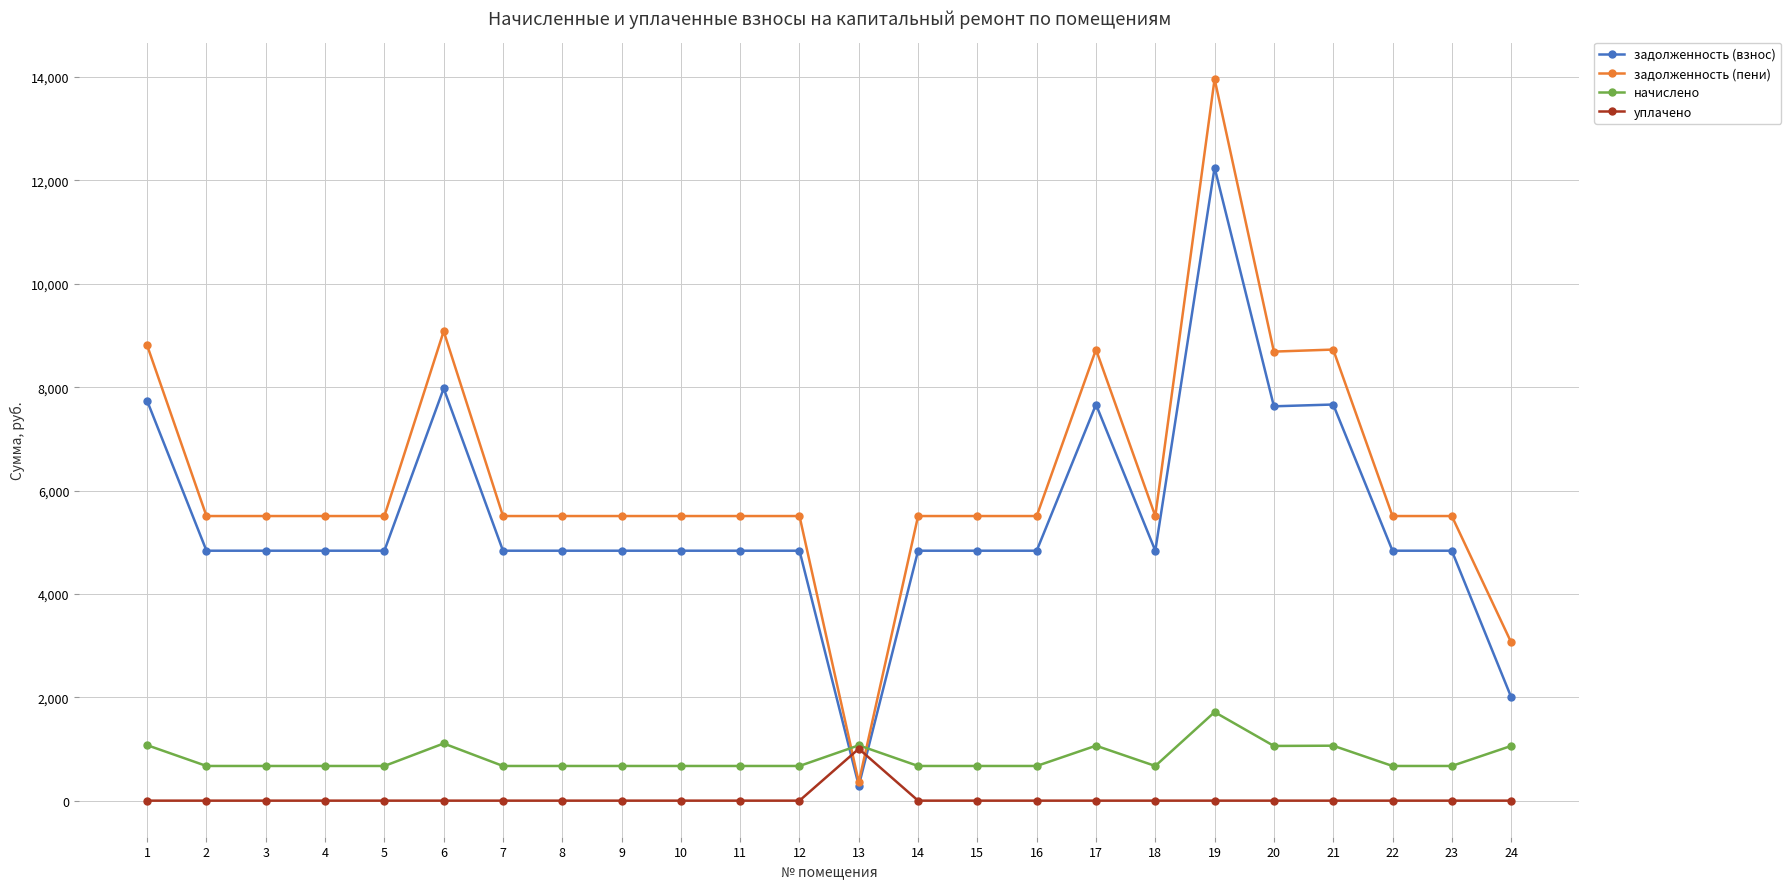

What is the spread (max minus min) of values at 23?

5506.6